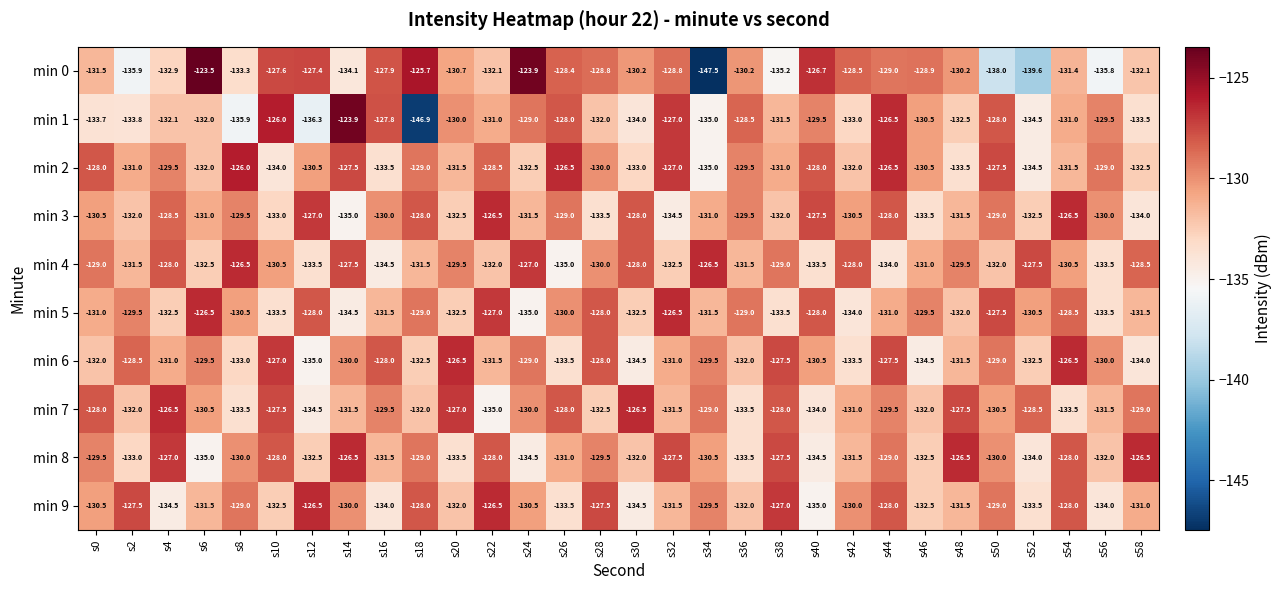

Which series has the largest total across all categories?

min 2